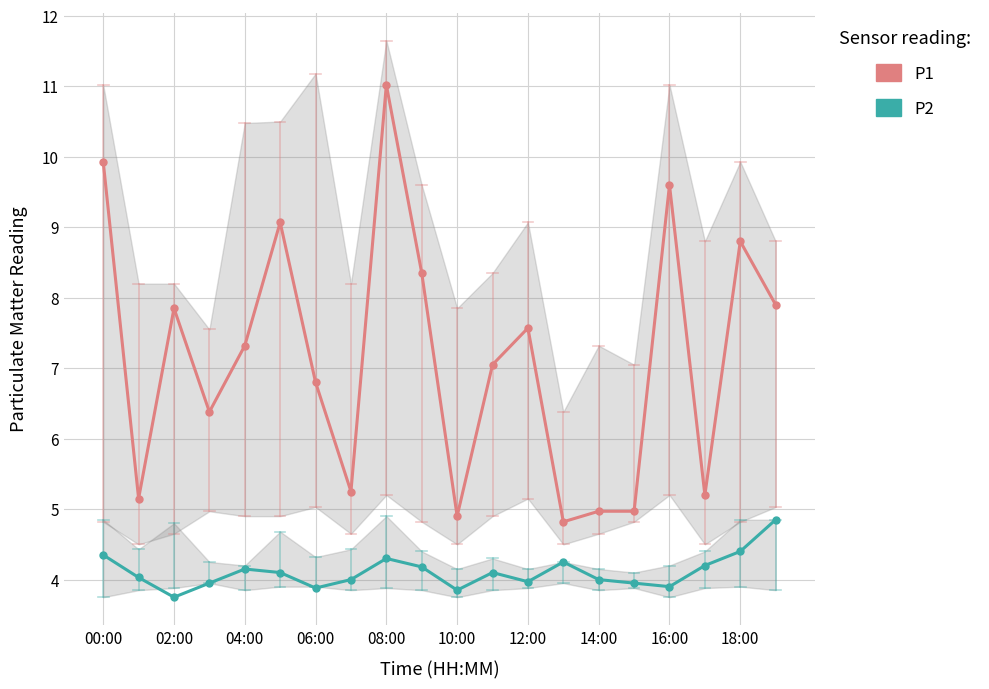

How many values in the P1 series are below 7?

9